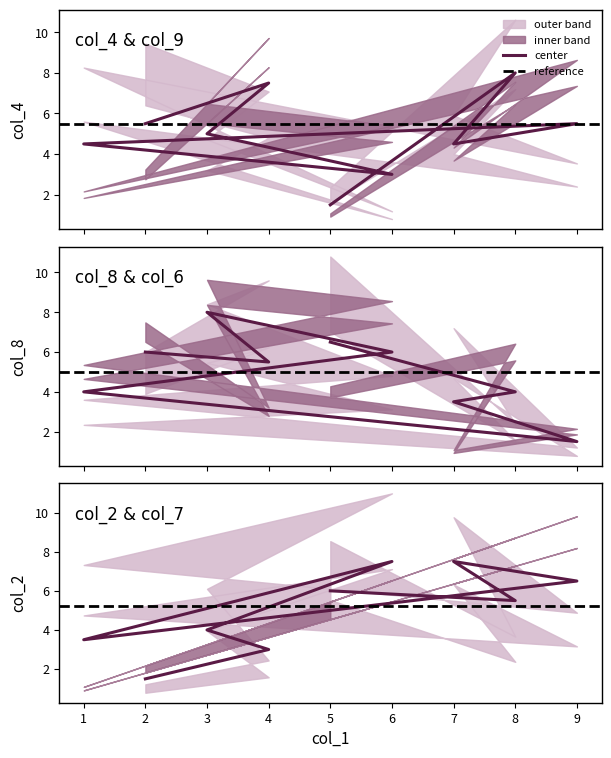

List the labels in order of col_6 value, largest first.

5, 4, 3, 7, 2, 6, 1, 8, 9